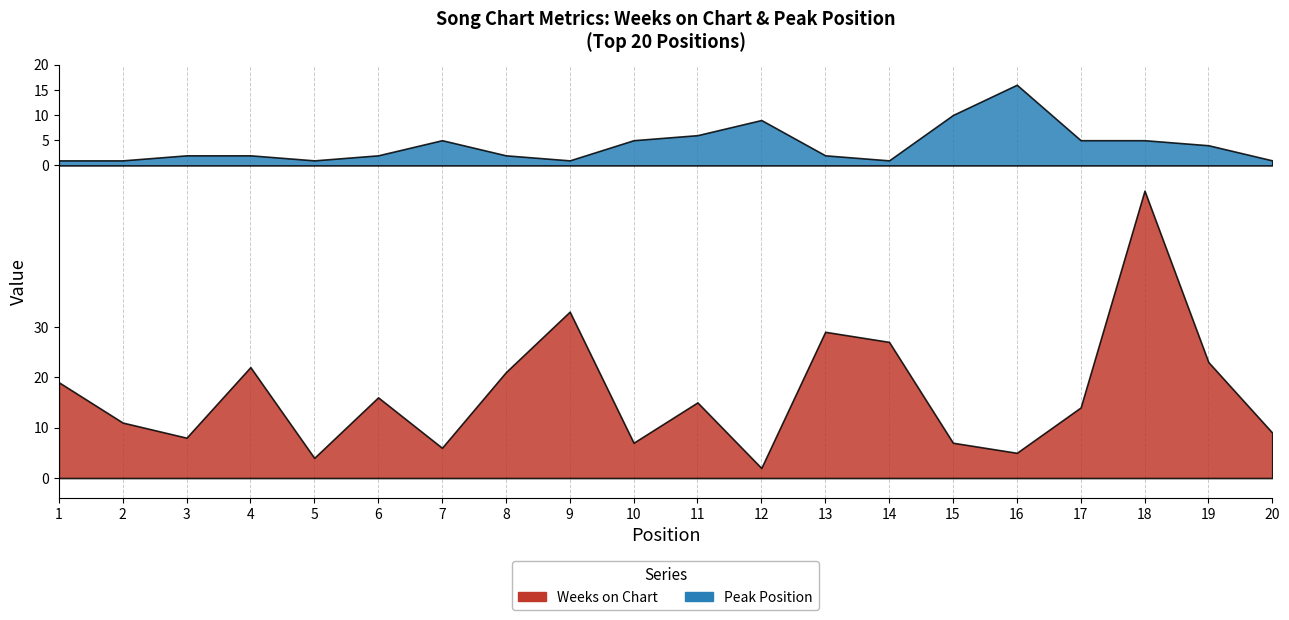

What is the value of the Weeks on Chart point at the 10th from the left?

7